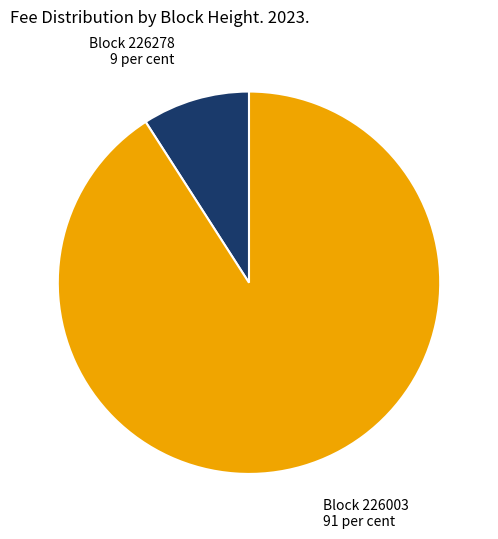

Is there any slice that represents more than half of the pie?

Yes